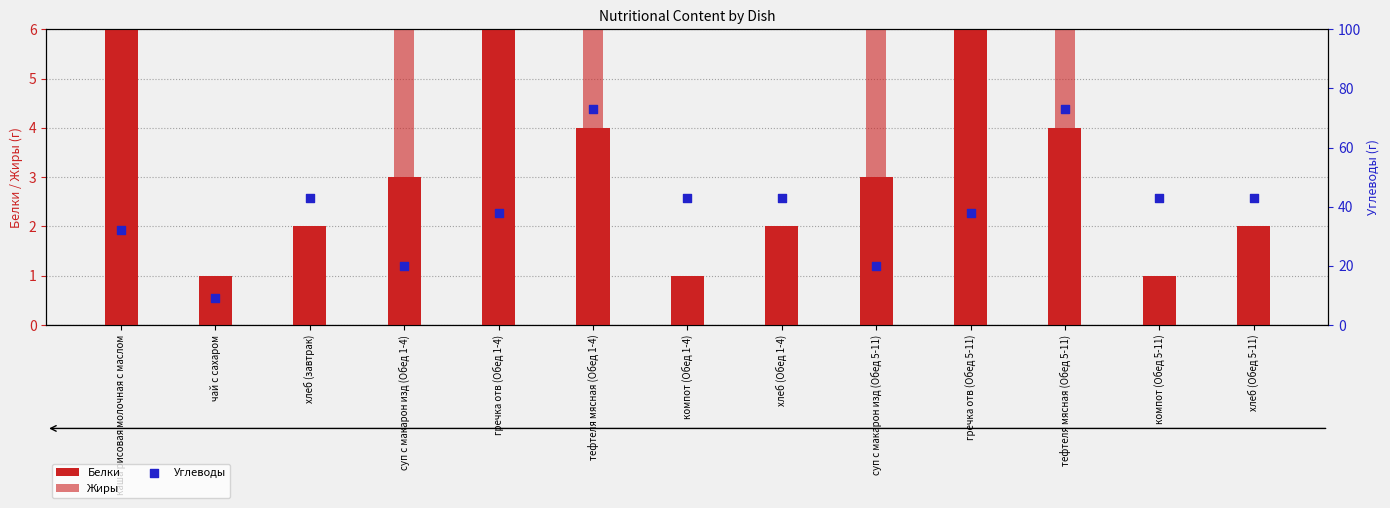

What is the total value across all series at суп с макарон изд (Обед 1-4)?

32